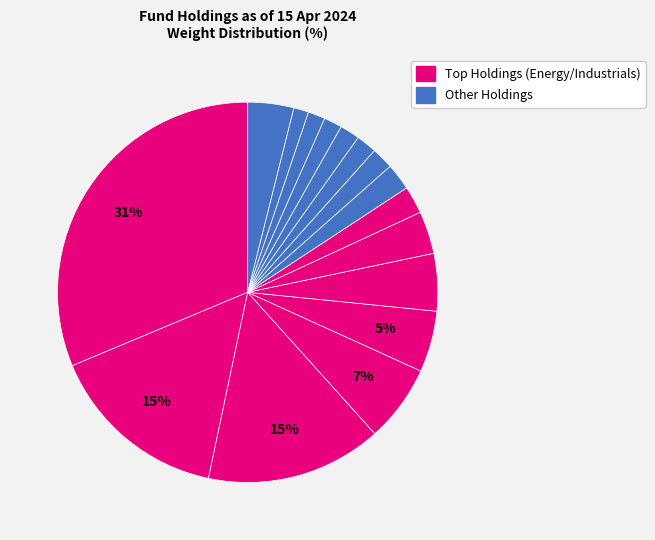

Which slice is the largest?

SHELL